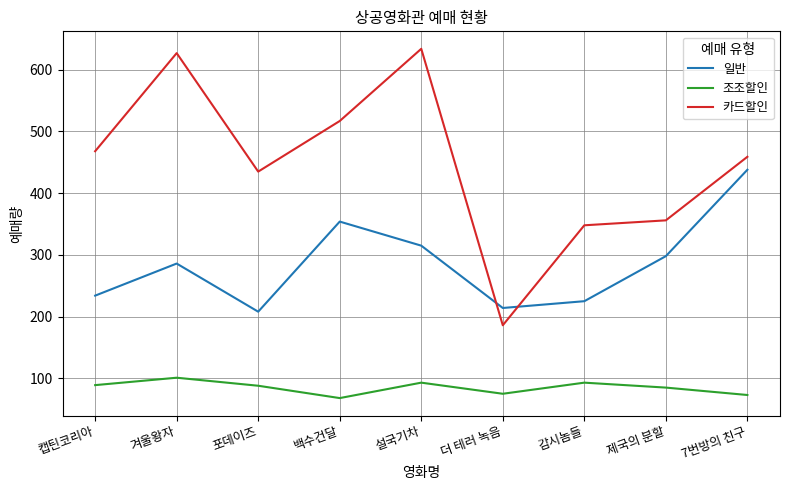

List the labels in order of 카드할인 value, smallest first.

더 테러 녹음, 감시놈들, 제국의 분할, 포데이즈, 7번방의 친구, 캡틴코리아, 백수건달, 겨울왕자, 설국기차